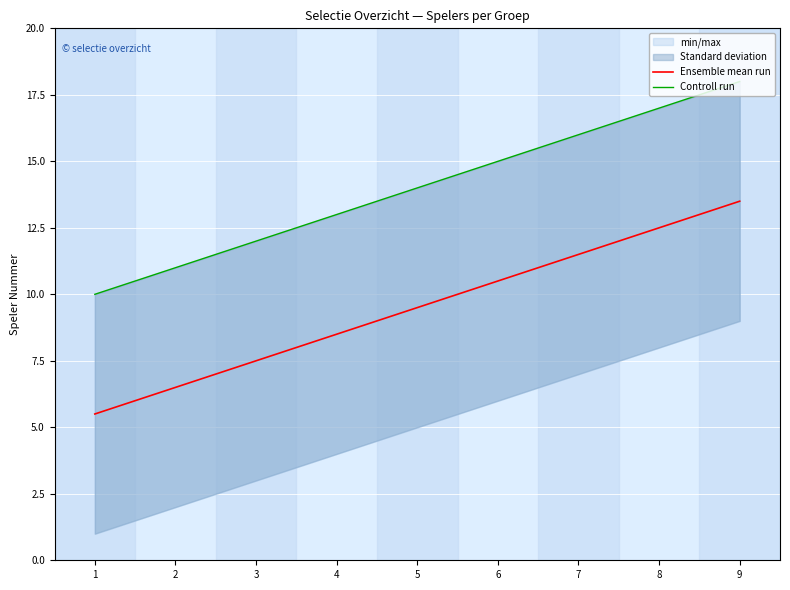

At which category is the sum across all series the highest?

9